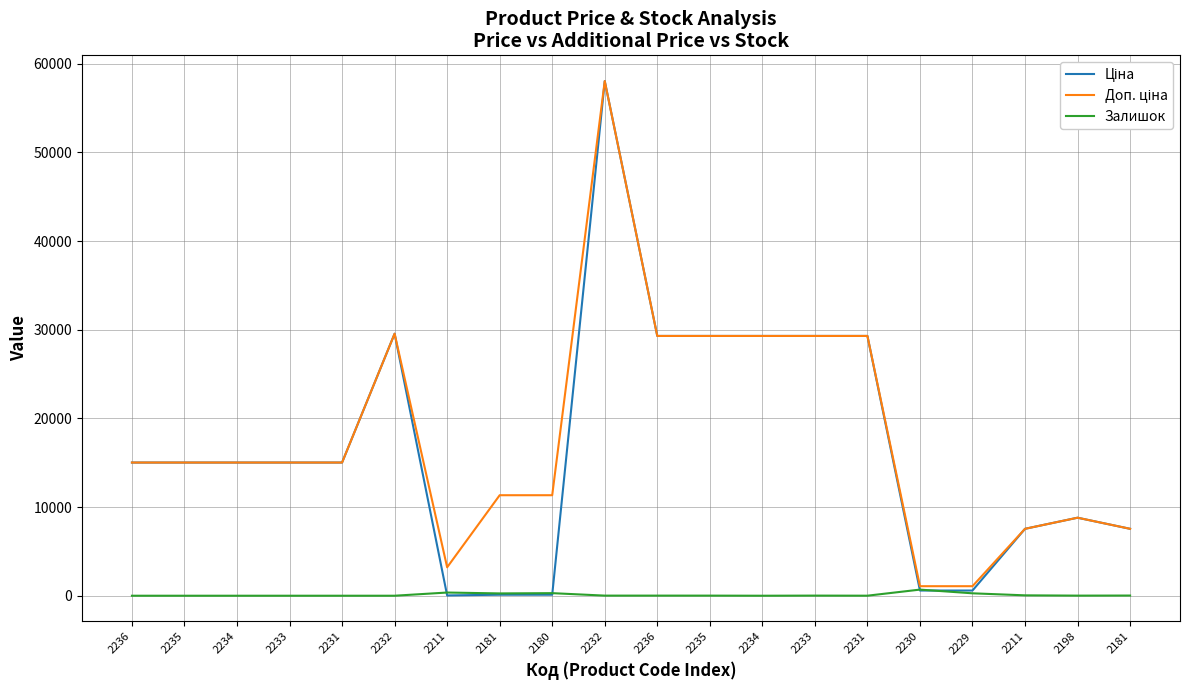

Reading right to left, list all the values displayed in this chart.

Ціна: 2181=7545.9	2198=8797.6	2211=7545.9	2229=586.0	2230=586.0	2231=29294.9	2233=29294.9	2234=29294.9	2235=29294.9	2236=29294.9	2232=58037.0	2180=113.3	2181=113.3	2211=32.0	2232=29548.9	2231=15019.2	2233=15019.2	2234=15019.2	2235=15019.2	2236=15019.2
Доп. ціна: 2181=7545.9	2198=8797.6	2211=7545.9	2229=1074.5	2230=1074.5	2231=29294.9	2233=29294.9	2234=29294.9	2235=29294.9	2236=29294.9	2232=58037.0	2180=11334.0	2181=11334.0	2211=3205.0	2232=29548.9	2231=15019.2	2233=15019.2	2234=15019.2	2235=15019.2	2236=15019.2
Залишок: 2181=20.0	2198=11.0	2211=43.0	2229=272.0	2230=690.0	2231=4.0	2233=13.0	2234=0.0	2235=11.0	2236=12.0	2232=12.0	2180=290.0	2181=260.0	2211=360.0	2232=0.0	2231=0.0	2233=0.0	2234=0.0	2235=0.0	2236=0.0